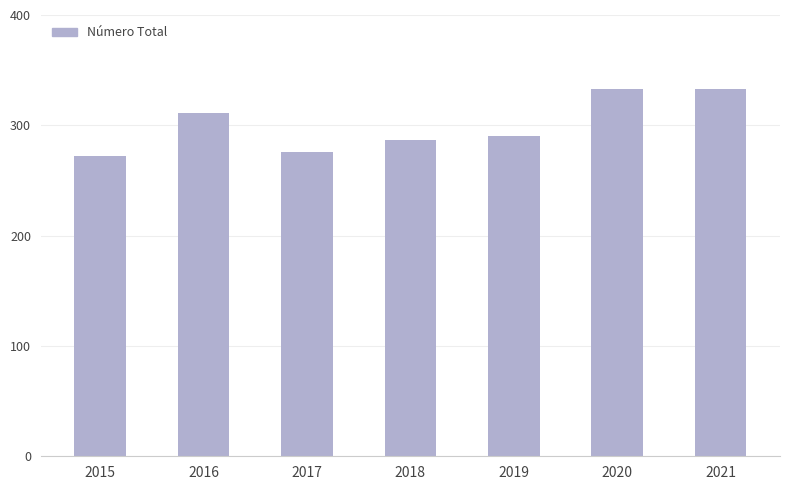

Which has a higher value, 2015 or 2016?

2016